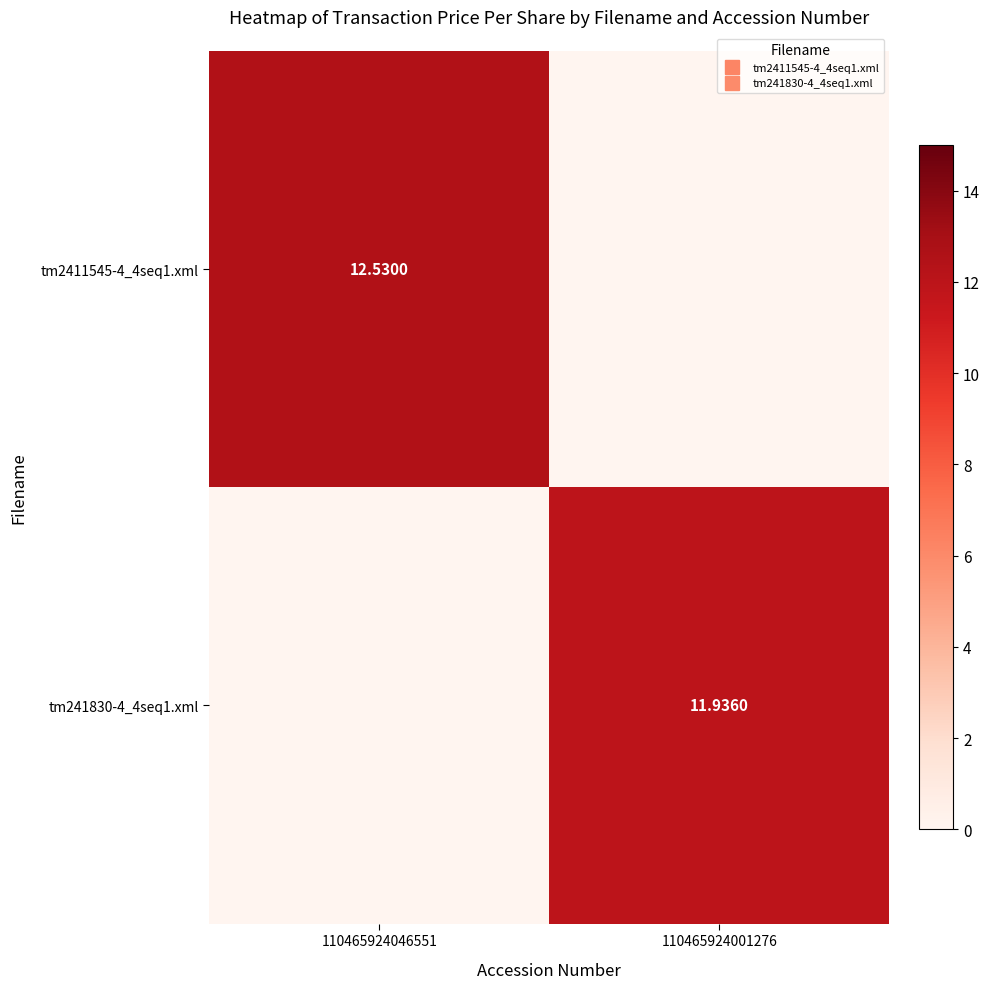

What is the sum of the tm2411545-4_4seq1.xml values at 110465924046551 and 110465924001276?

12.5